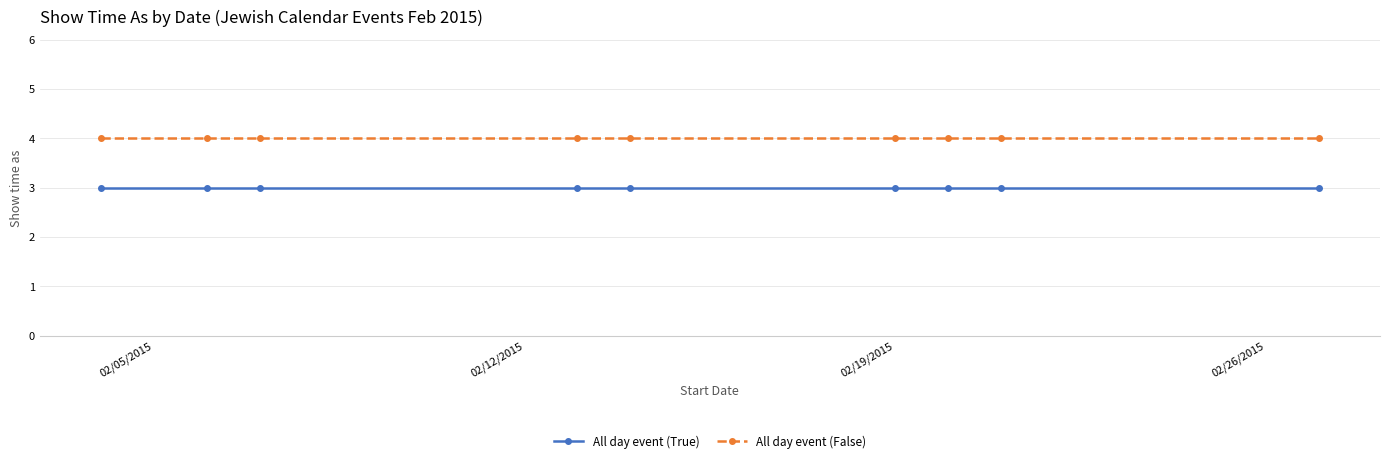

What is the maximum value for All day event (False)?

4